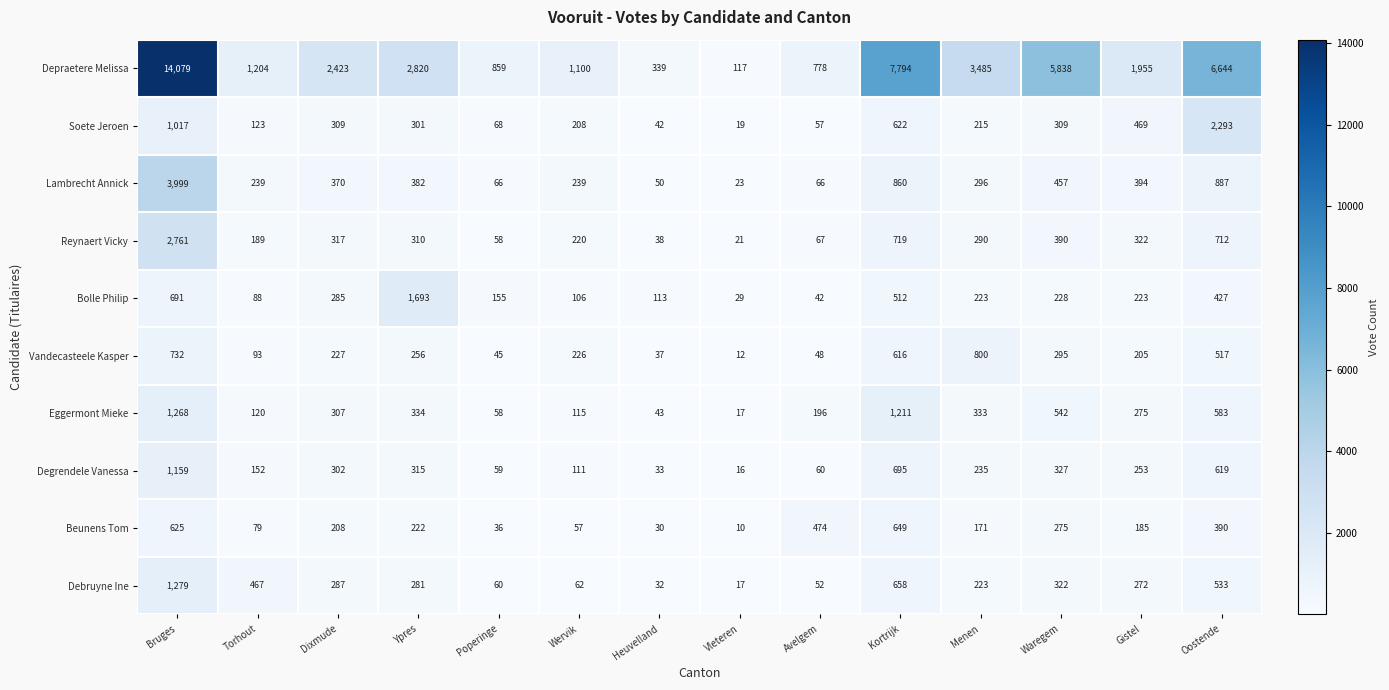

What is the smallest value displayed?

10